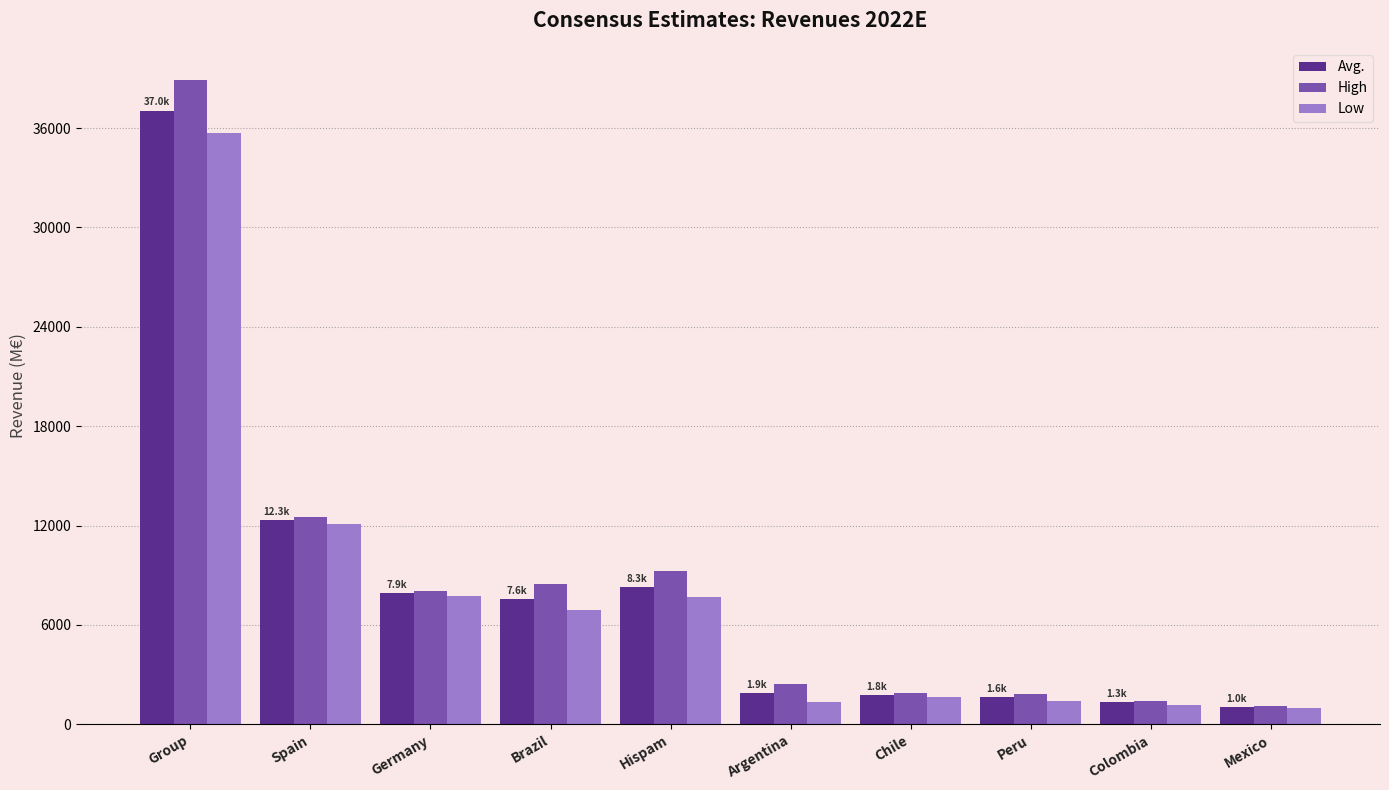

What is the sum of the Low values at Chile and Group?

37326.0